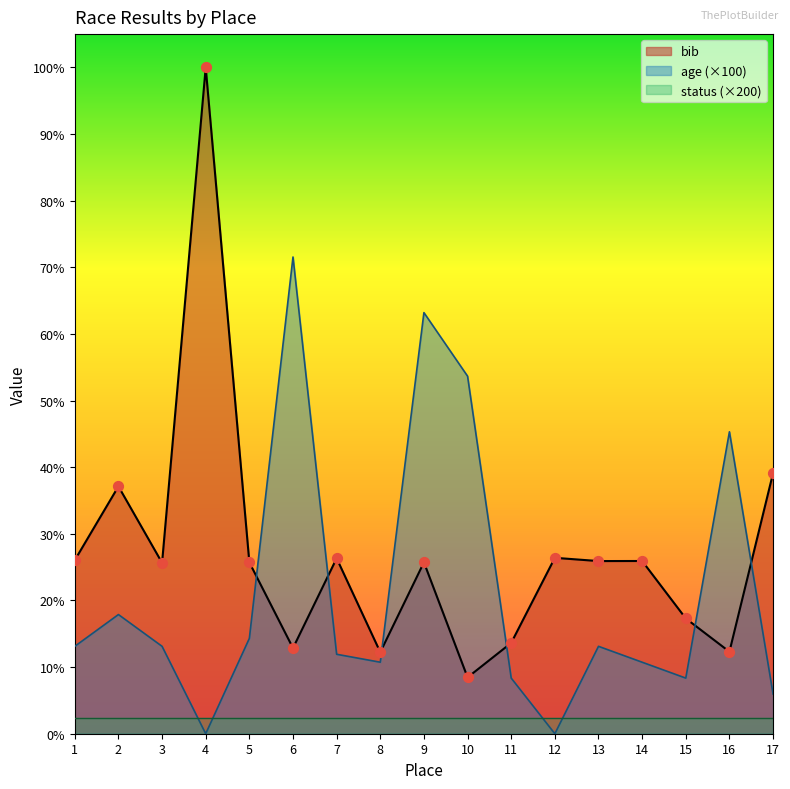

Is the value of age at 12 greater than the value of bib at 17?

No